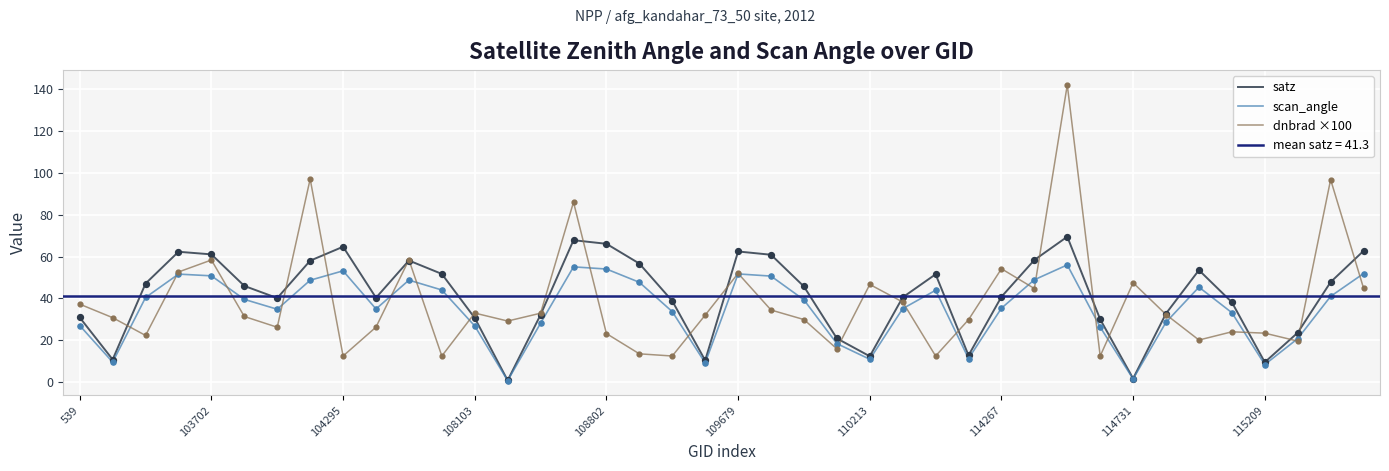

Is the value of scan_angle at 29 greater than the value of dnbrad ×100 at 539?

Yes